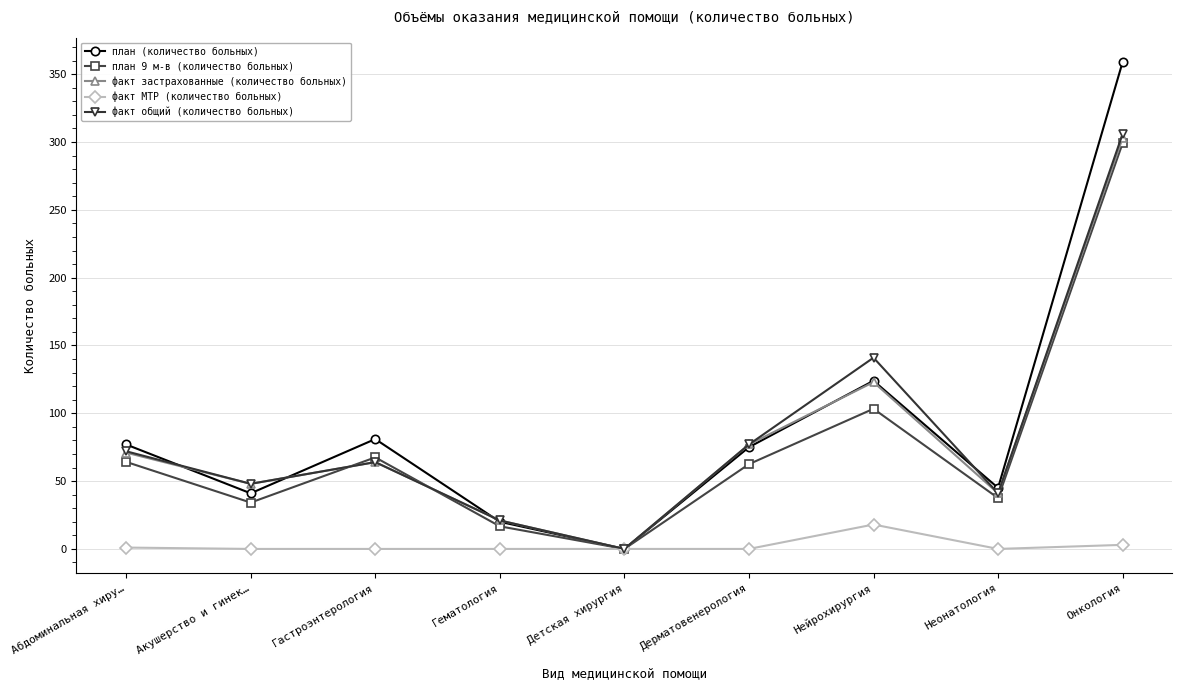

The value of план 9 м-в (количество больных) at Абдоминальная хиру… is 64.2. True or false?

True